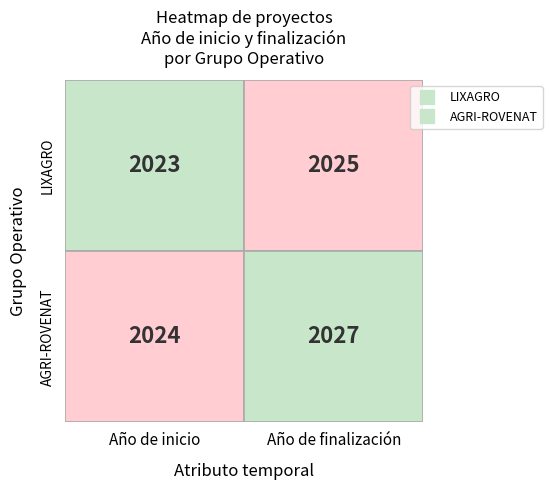

Count the AGRI-ROVENAT values in the range 2024 to 2027.

2